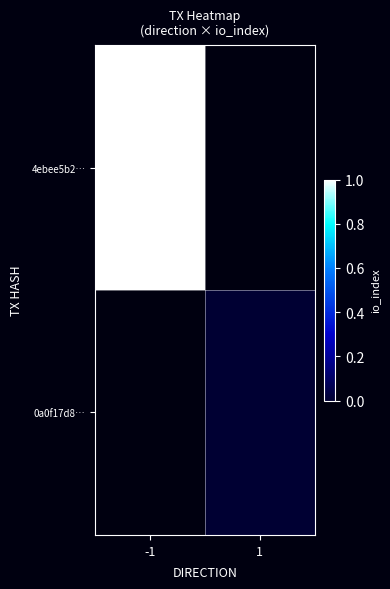

At which category does the chart reach its peak across all series?

-1